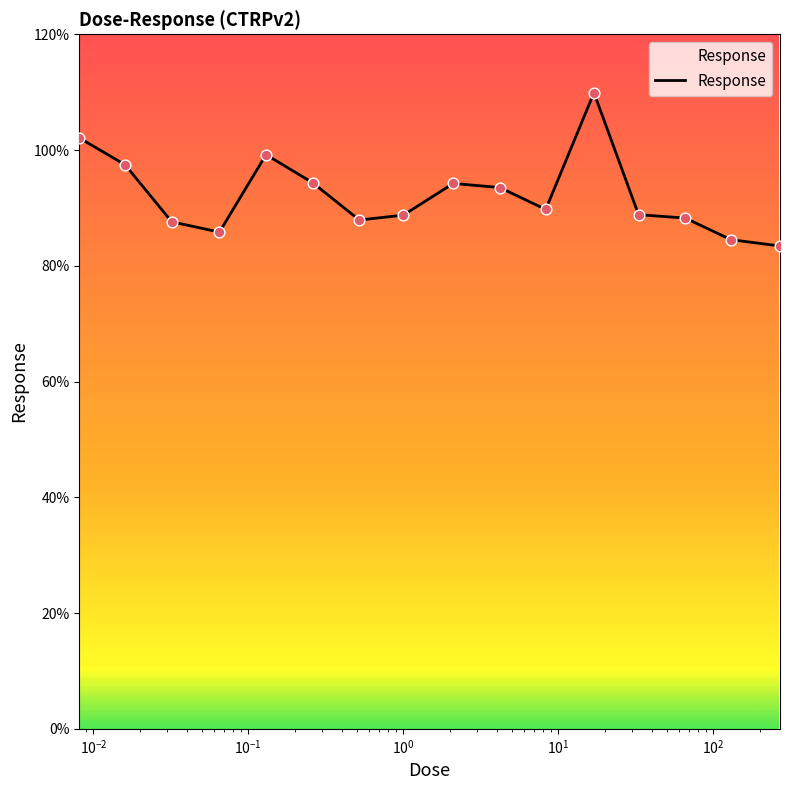

What is the maximum value shown in the chart?

109.9